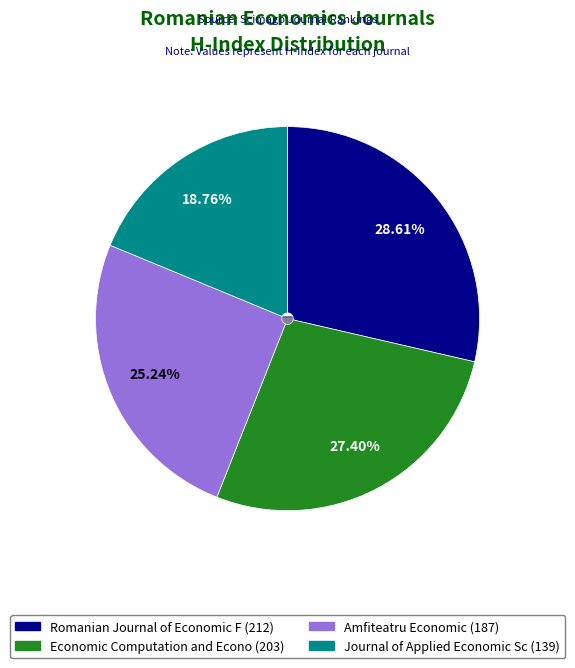

Count the number of slices in the pie.

4